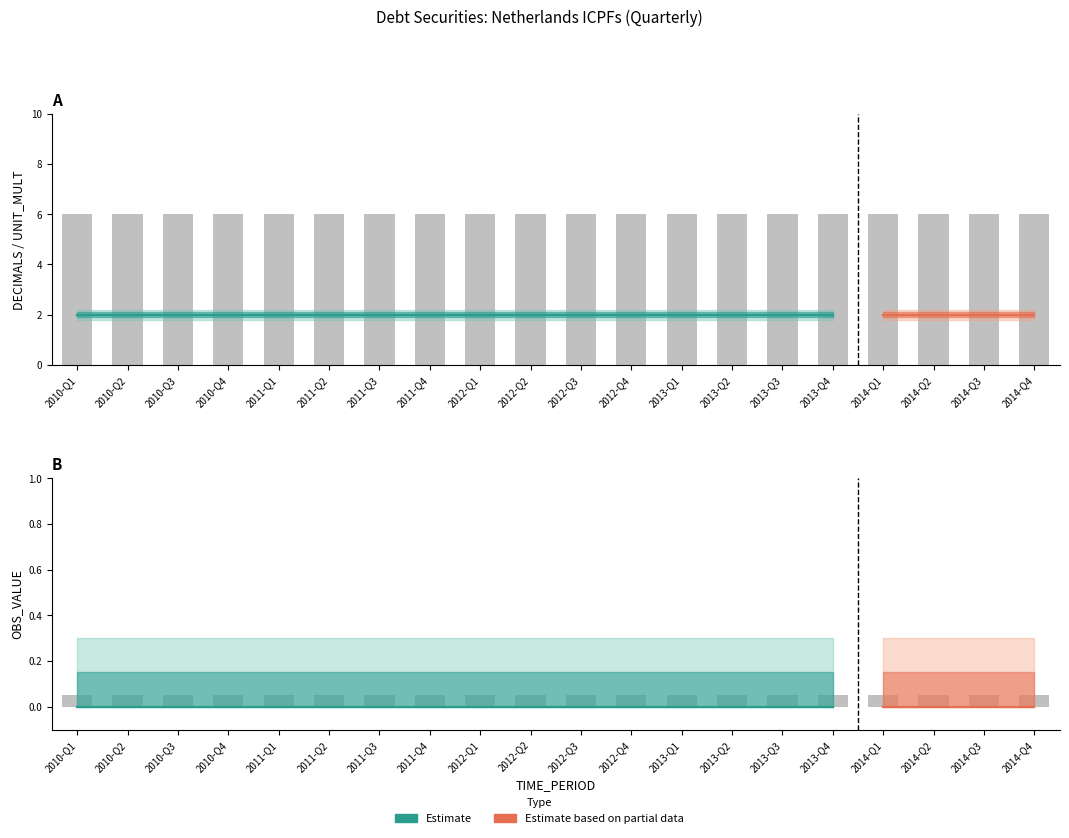

At how many categories does at least one series exceed 5?

20